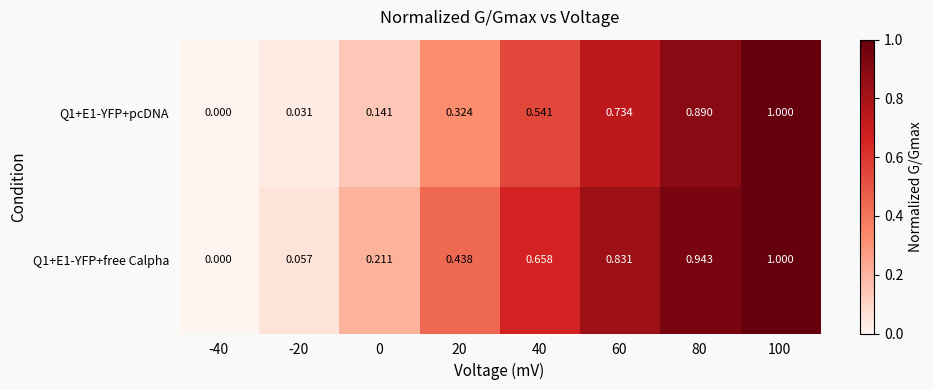

Is the value of Q1+E1-YFP+free Calpha at -40 greater than the value of Q1+E1-YFP+pcDNA at 0?

No